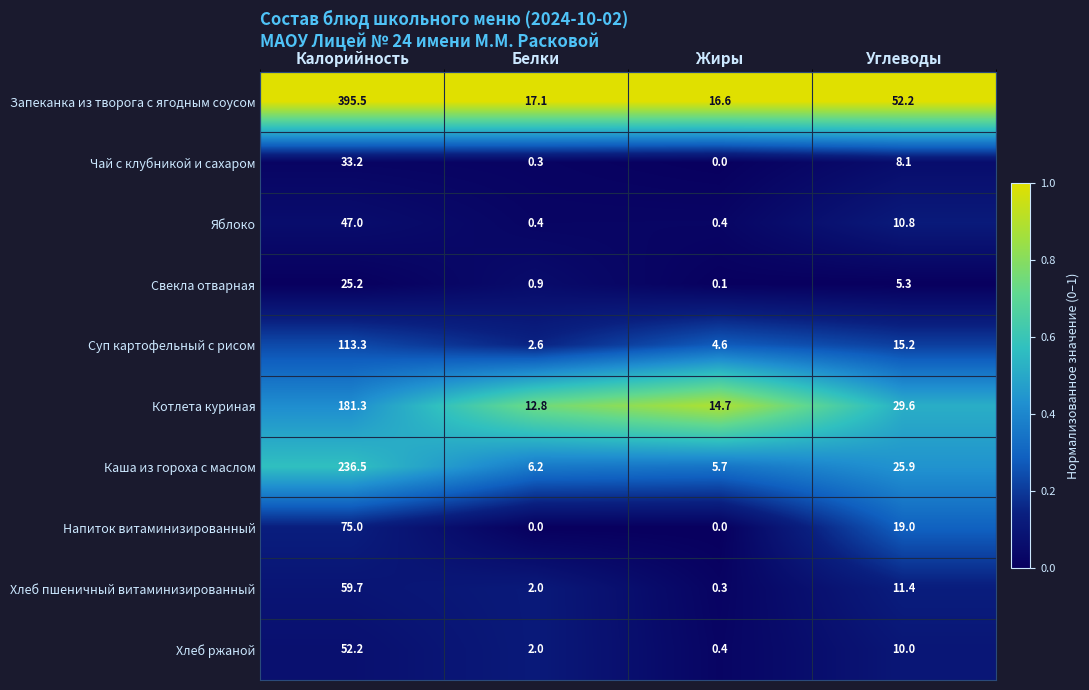

What is the average value of the Напиток витаминизированный series?

23.5